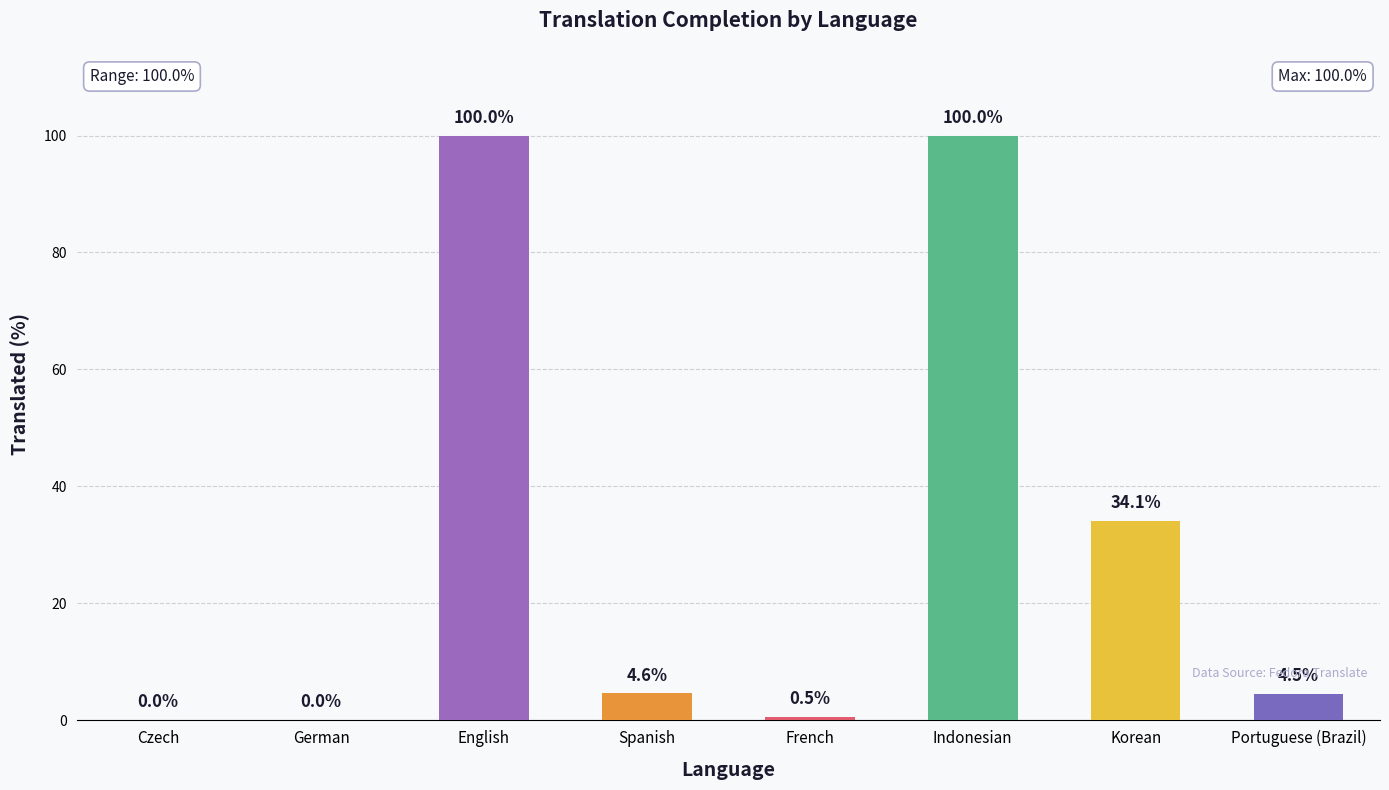

What is the maximum value shown in the chart?

100.0